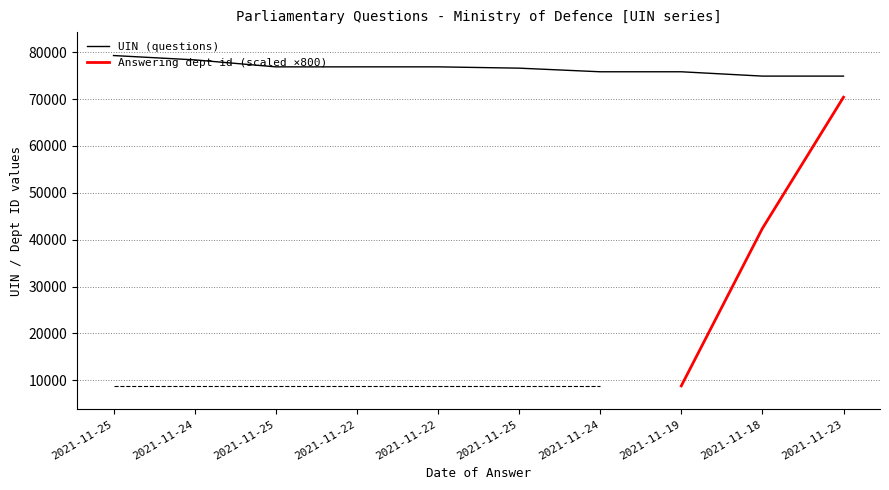

What is the difference between the maximum and minimum values?

4388